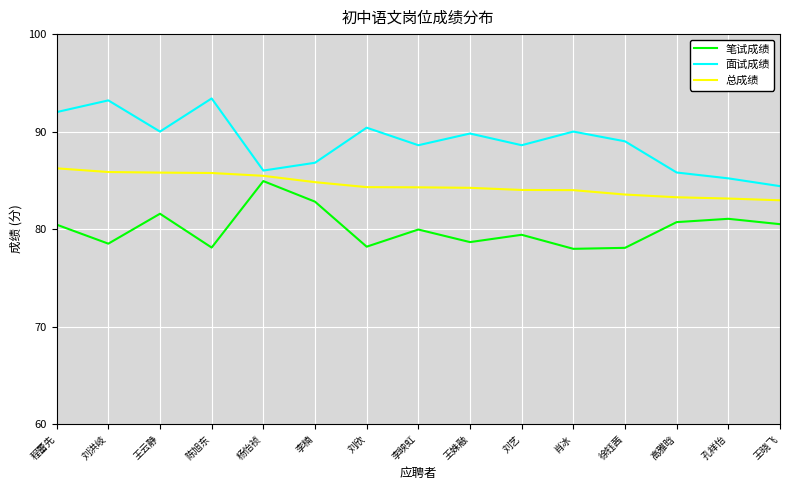

What is the minimum value shown in the chart?

78.0